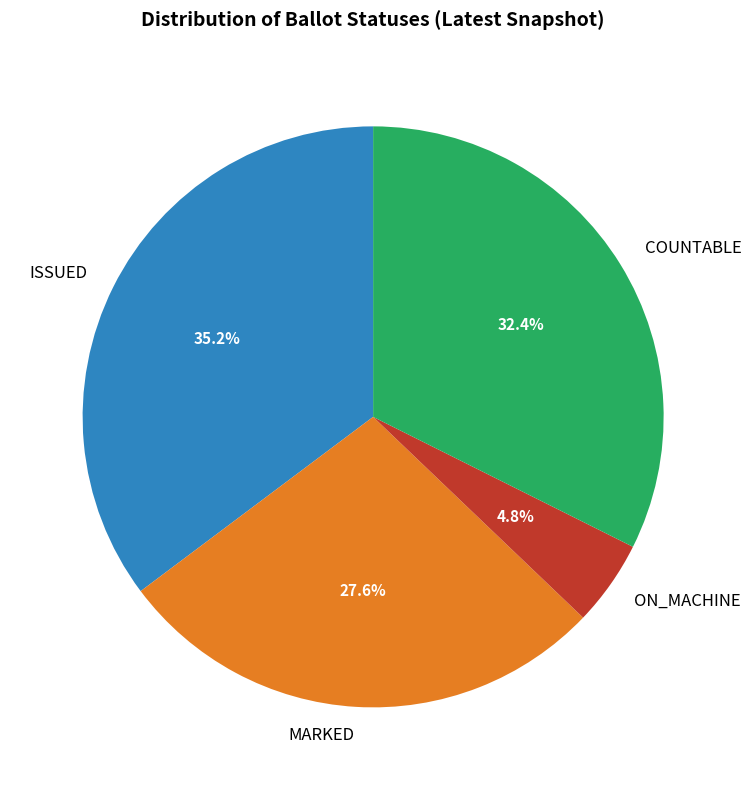

Between COUNTABLE and ON_MACHINE, which is larger?

COUNTABLE